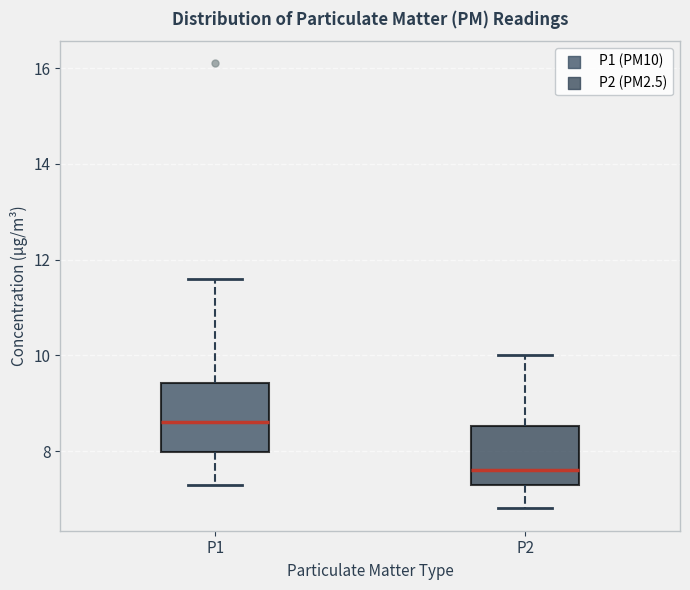

Which box has the highest median line?

P1